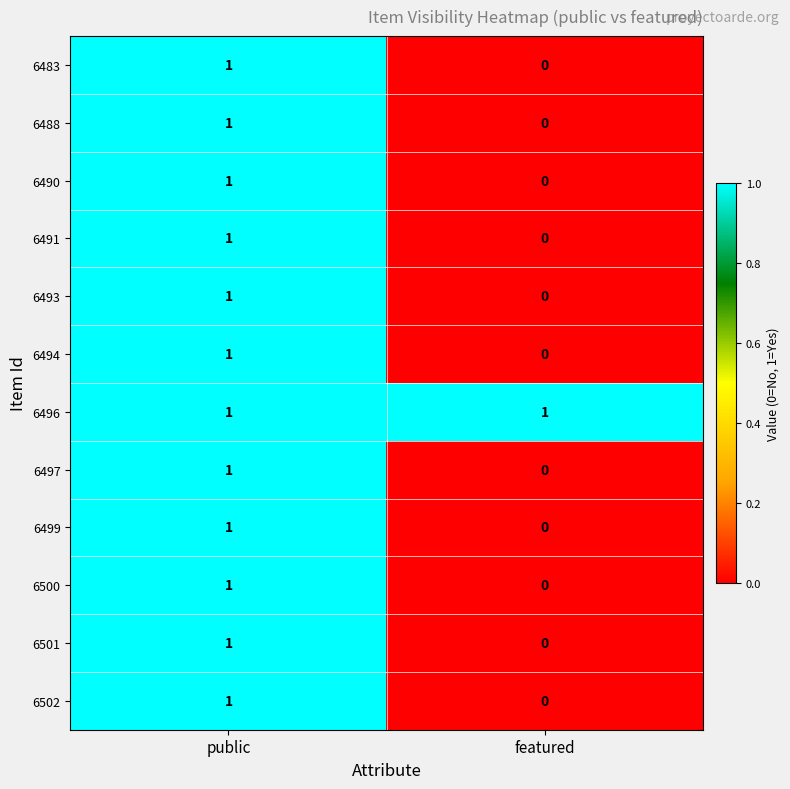

List the labels in order of 6501 value, largest first.

public, featured